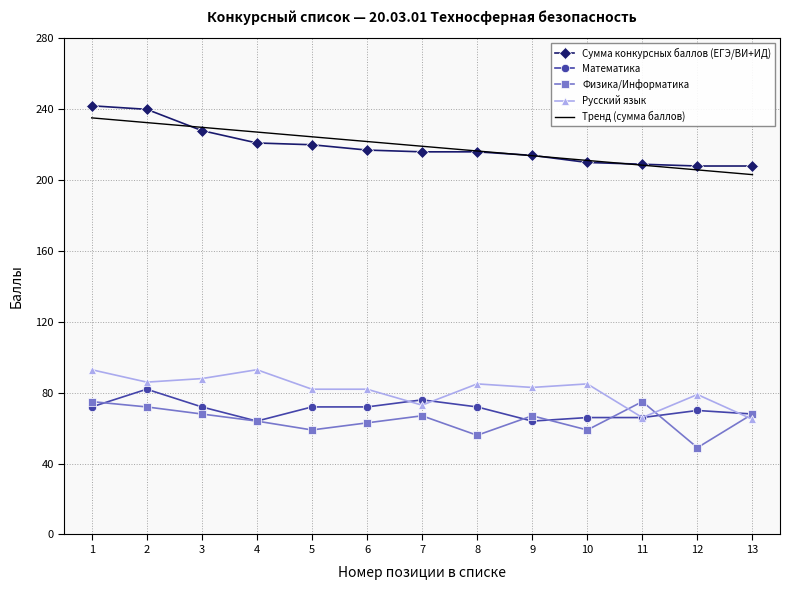

The Русский язык series shows 158 at 1. True or false?

False